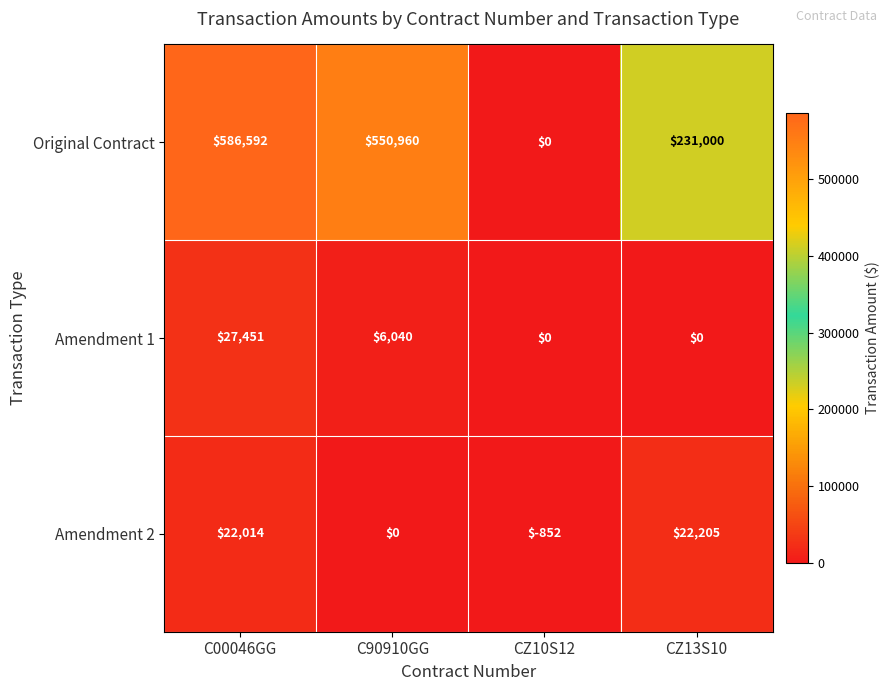

What is the total value across all series at CZ13S10?

253205